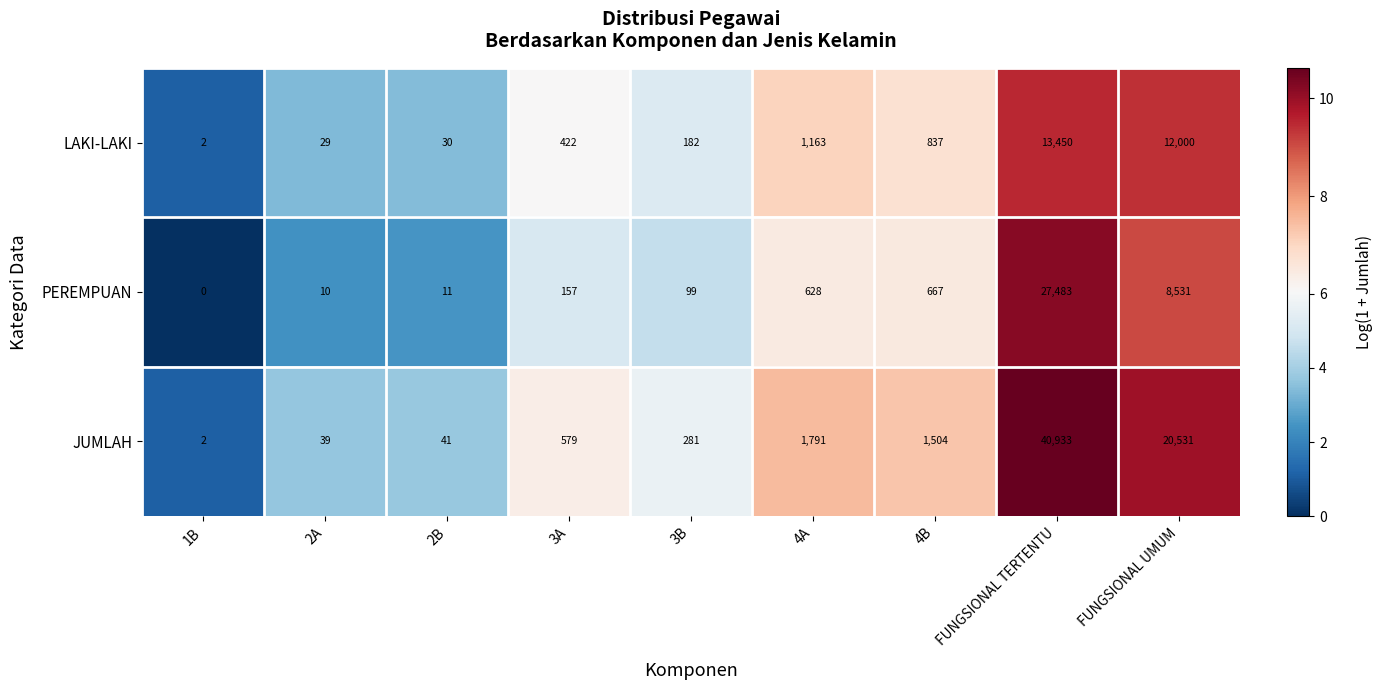

Reading left to right, list all the values displayed in this chart.

LAKI-LAKI: 2	29	30	422	182	1163	837	13450	12000
PEREMPUAN: 0	10	11	157	99	628	667	27483	8531
JUMLAH: 2	39	41	579	281	1791	1504	40933	20531